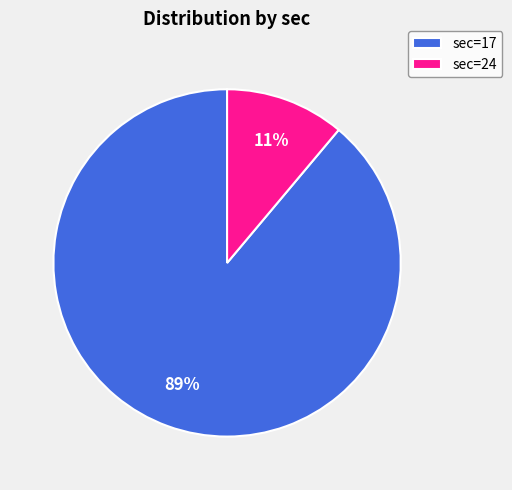

Which slice is the largest?

sec=17